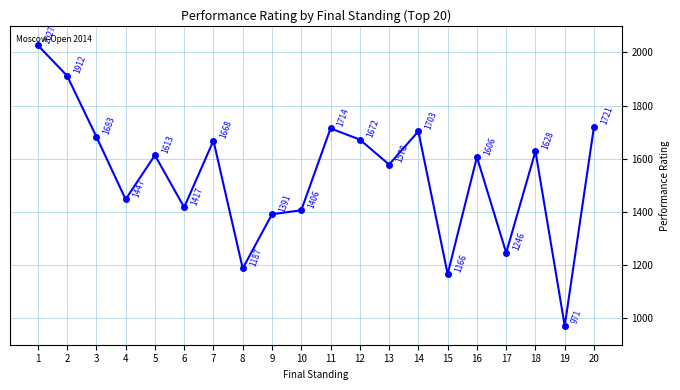

True or false: the data shows 1391 at 9.

True